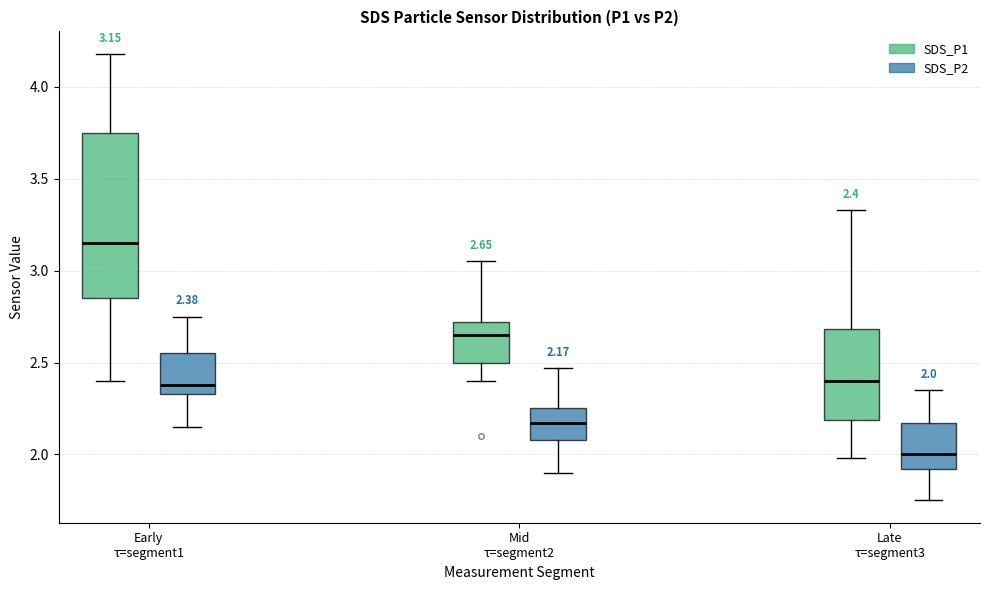

Comparing the boxes themselves (not the whiskers), which one is the tallest?

Early τ=segment1 (SDS_P1)